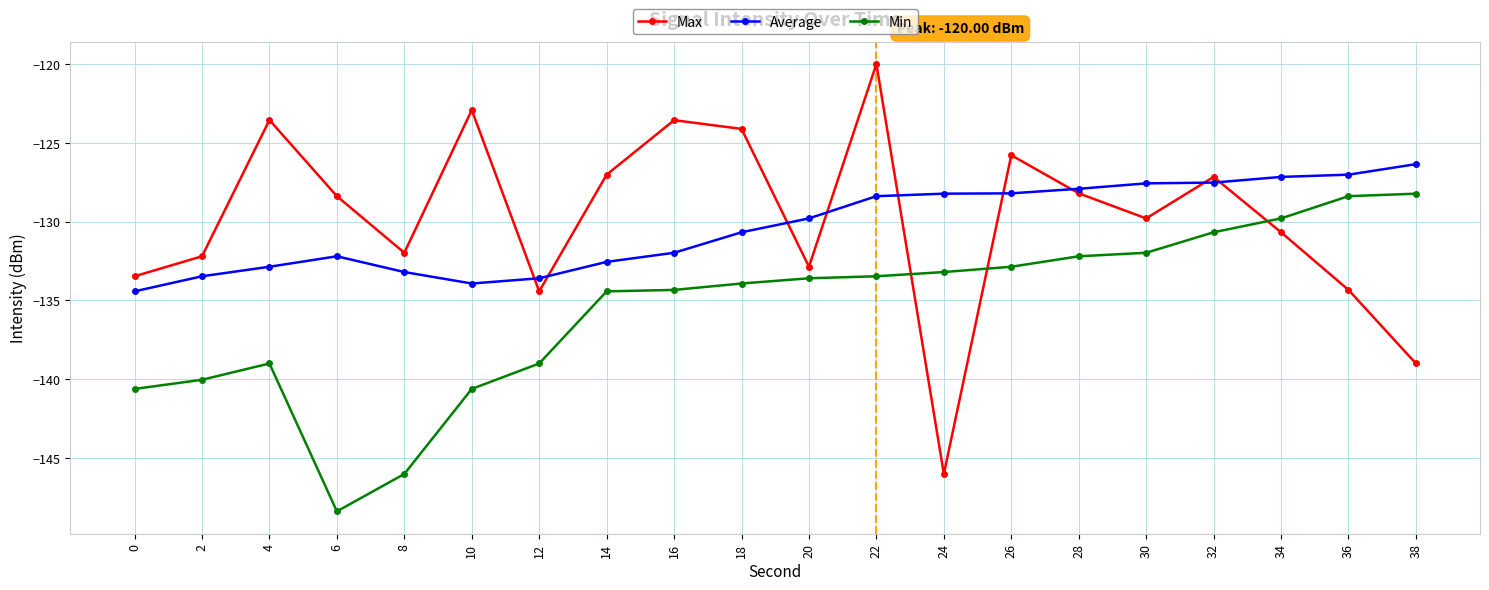

At which category is the sum across all series the highest?

22